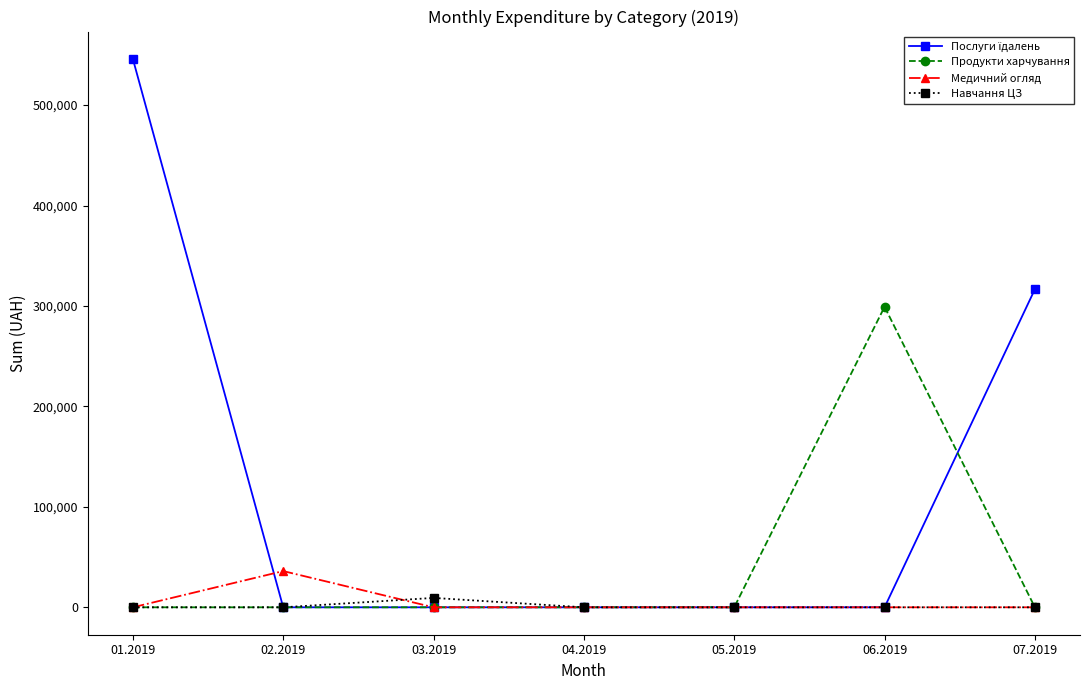

At how many categories does at least one series exceed 139370?

3